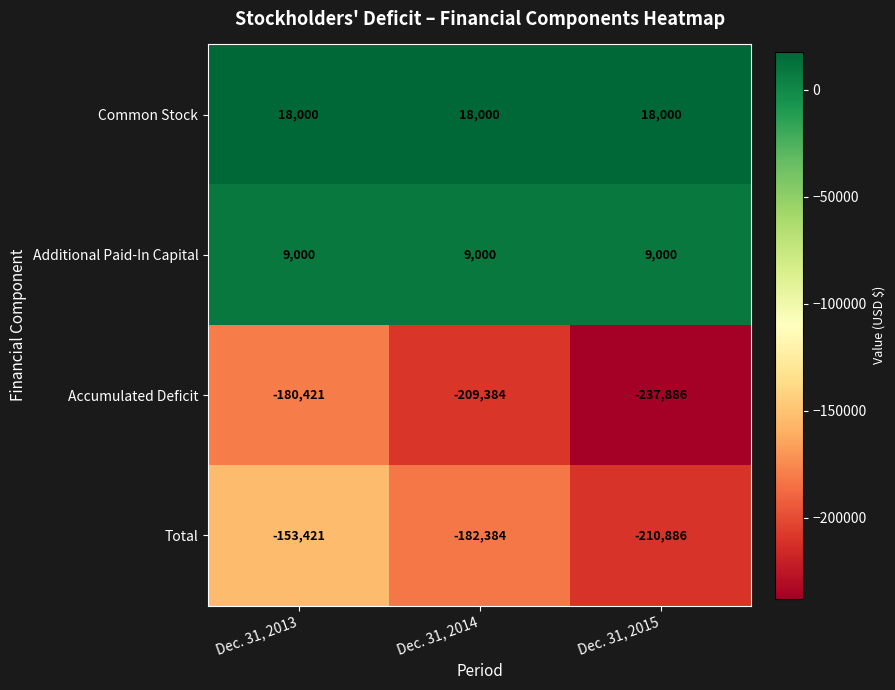

The value of Additional Paid-In Capital at Dec. 31, 2013 is 9000. True or false?

True